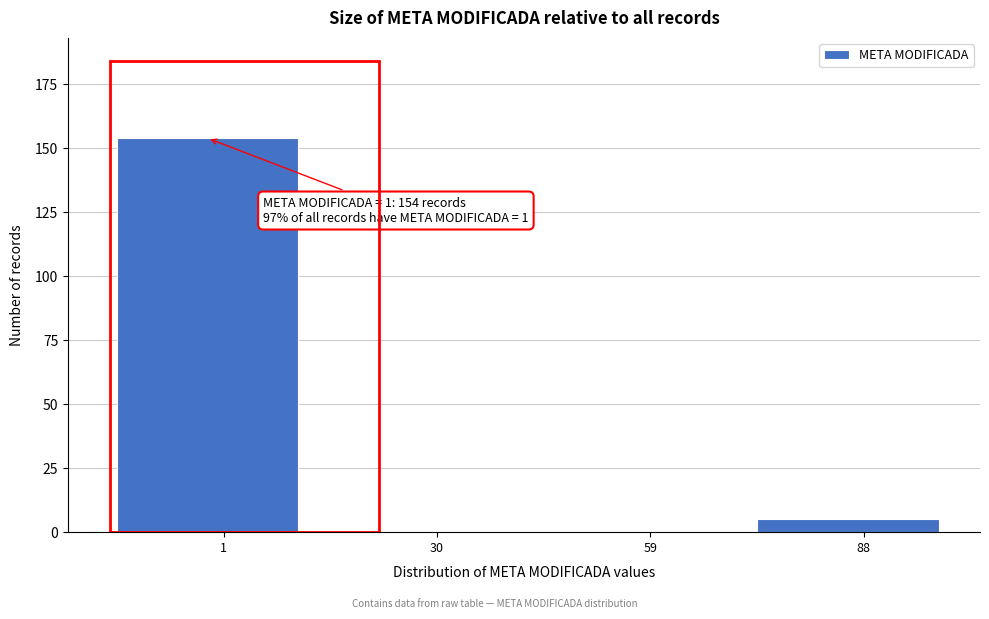

Reading right to left, what are all the values shown in this chart?

88=5	59=0	30=0	1=154